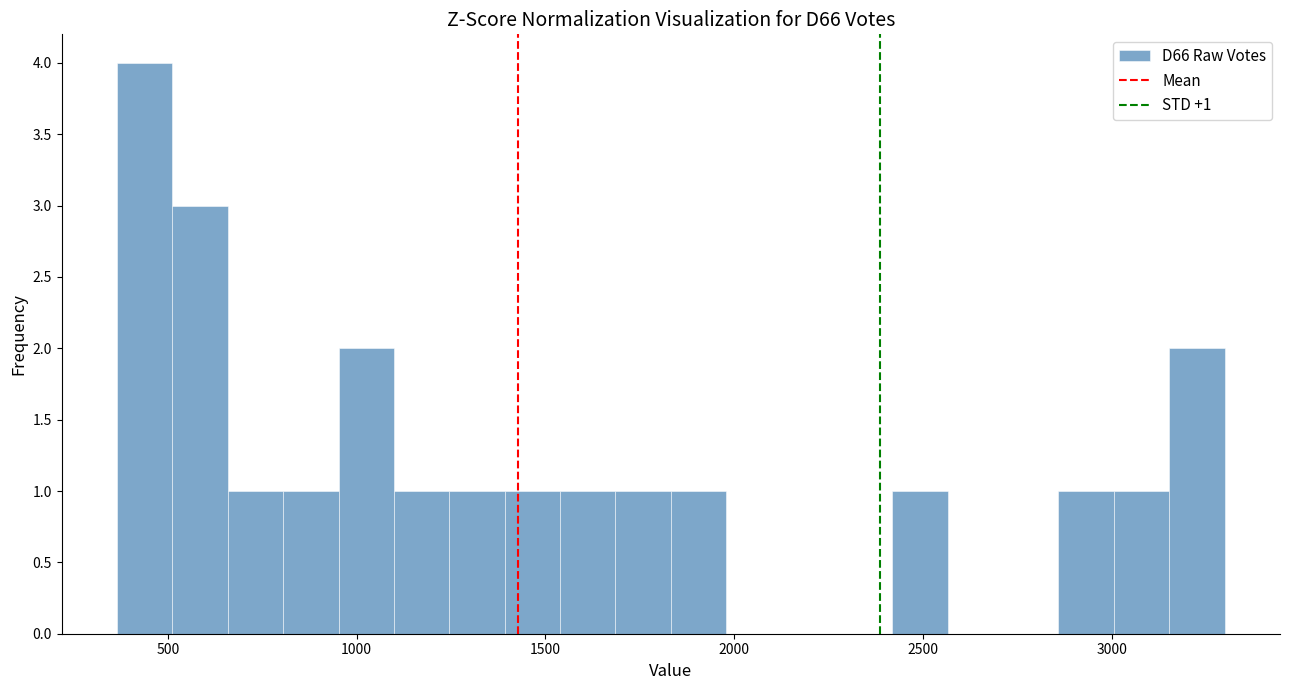

Read against the x-axis, roughly where is the centre of the tallest bar?

450